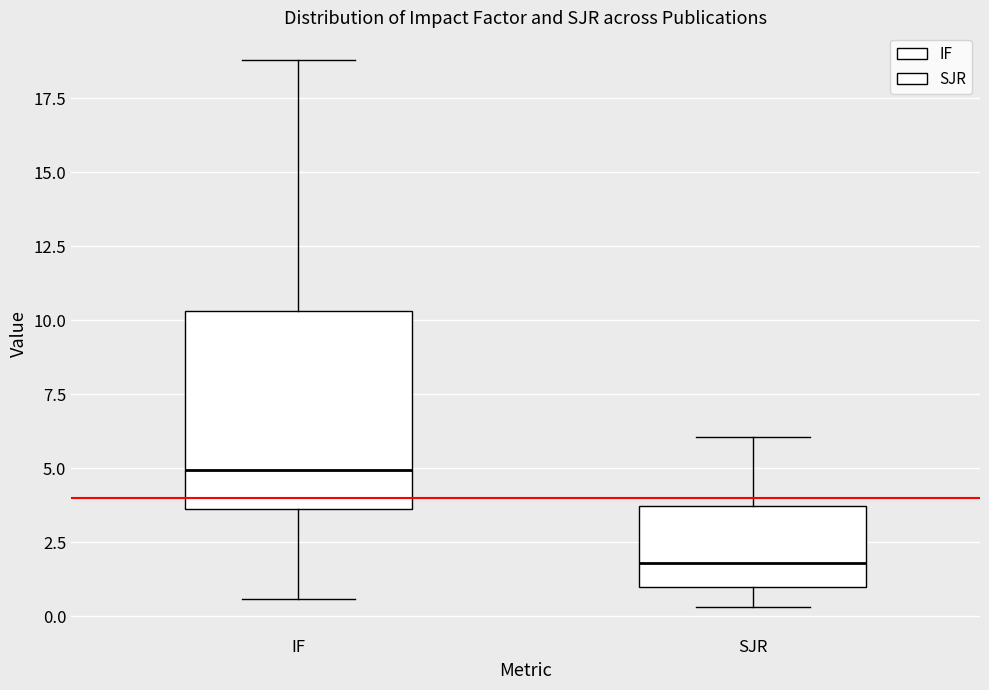

Where does the upper whisker of the box for SJR end on the y-axis? The values are not printed on the chart, so give them approximately, as read against the axis.

6.0